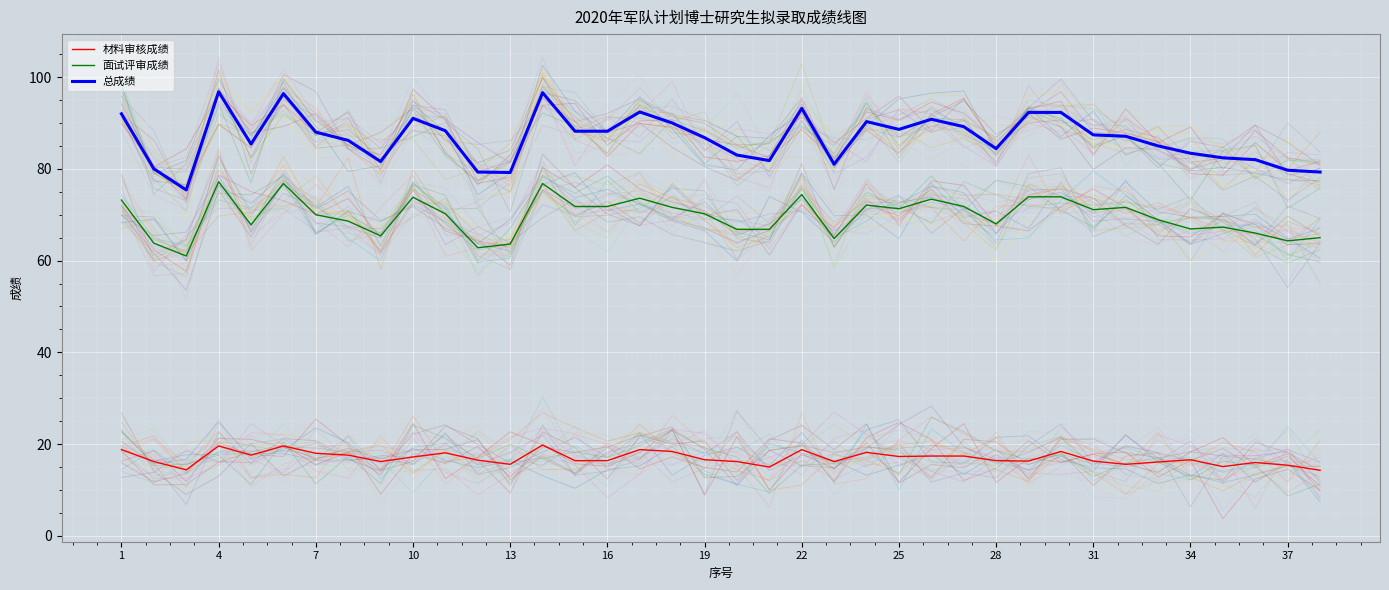

The value of 面试评审成绩 at 7 is 105.1. True or false?

False